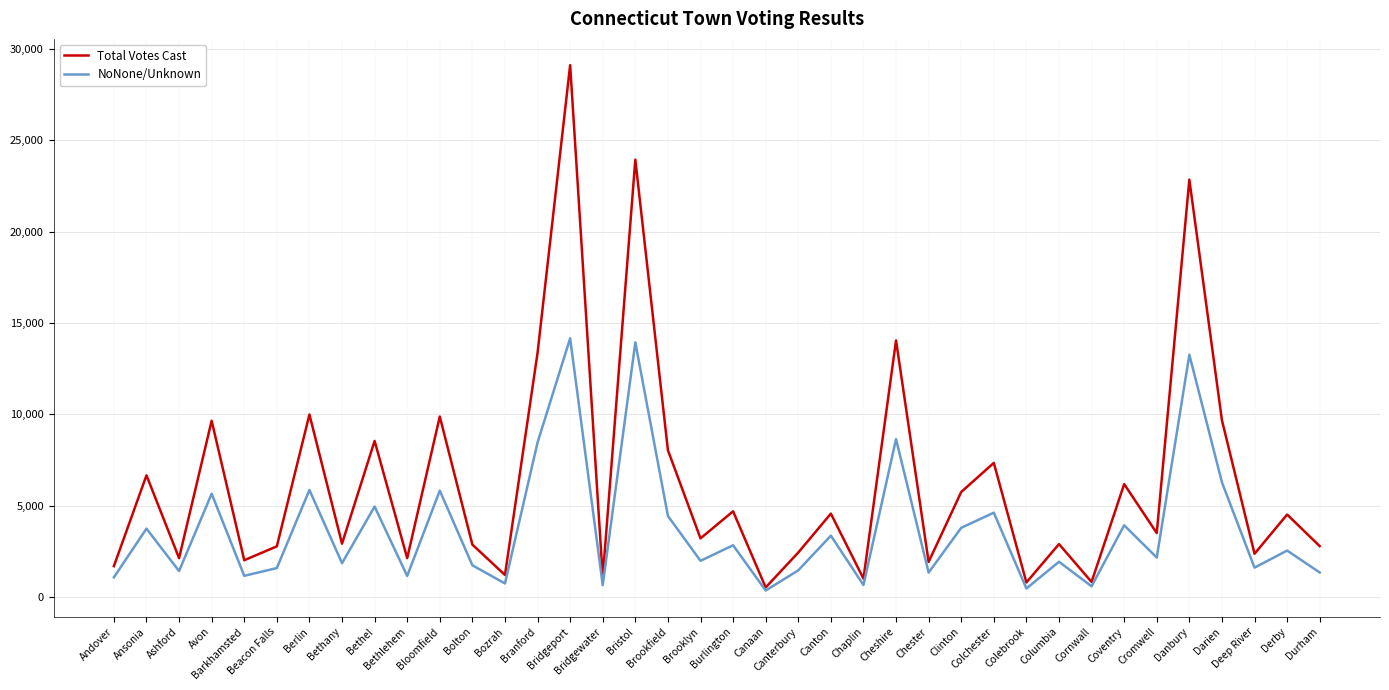

What is the maximum value shown in the chart?

29114